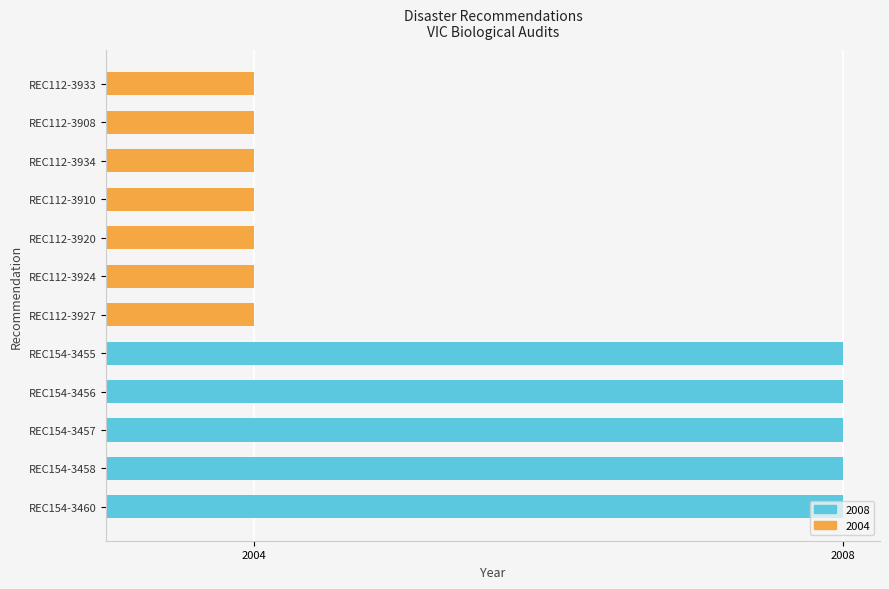

What is the sum of the values at REC112-3924 and REC154-3458?

6